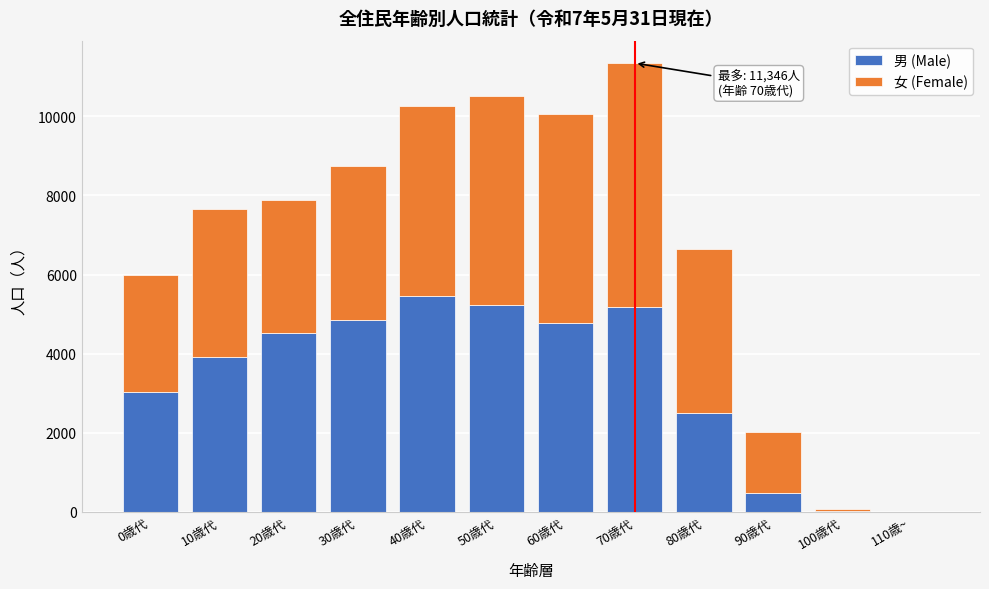

At which category is the sum across all series the highest?

70歳代